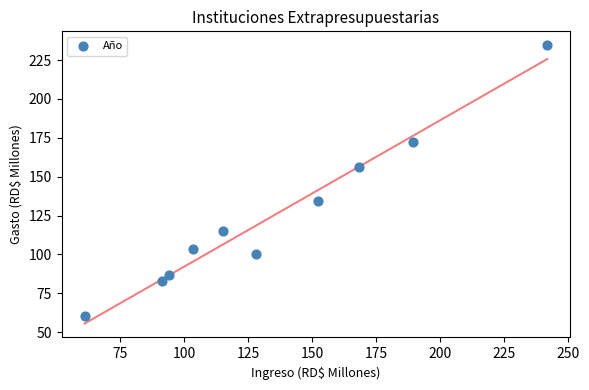

What Y value in the scatter plot is closest to 147?

156.2